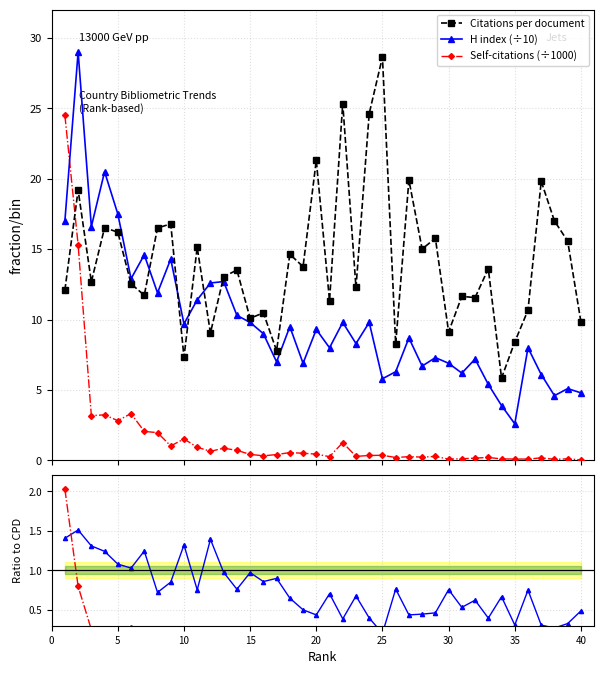

After their last crossing, which series has the higher values: Citations per document or Self-citations (÷1000)?

Citations per document